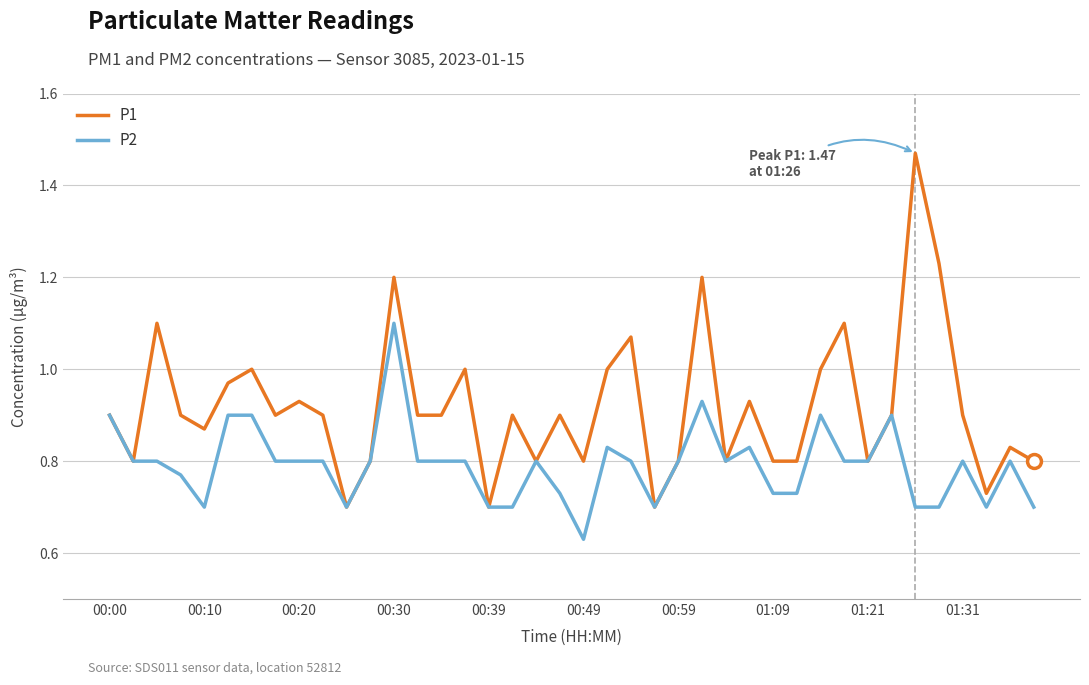

List the series in order of their peak value, highest first.

P1, P2